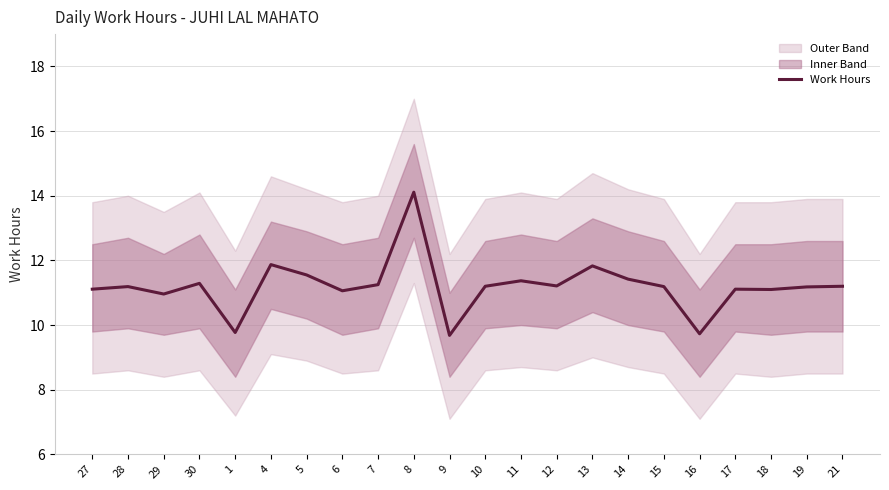

How many interior local peaks (higher than both neighbors) does the data have?

7